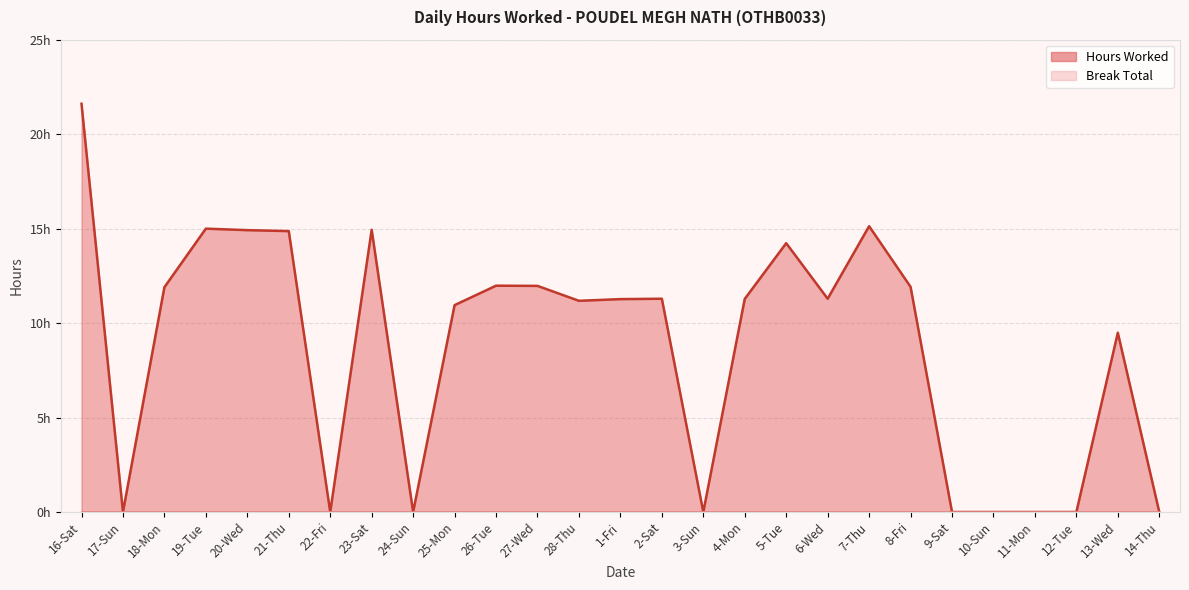

List the labels in order of value, smallest first.

17-Sun, 22-Fri, 24-Sun, 3-Sun, 9-Sat, 10-Sun, 11-Mon, 12-Tue, 14-Thu, 13-Wed, 25-Mon, 28-Thu, 1-Fri, 4-Mon, 2-Sat, 6-Wed, 18-Mon, 8-Fri, 27-Wed, 26-Tue, 5-Tue, 21-Thu, 20-Wed, 23-Sat, 19-Tue, 7-Thu, 16-Sat